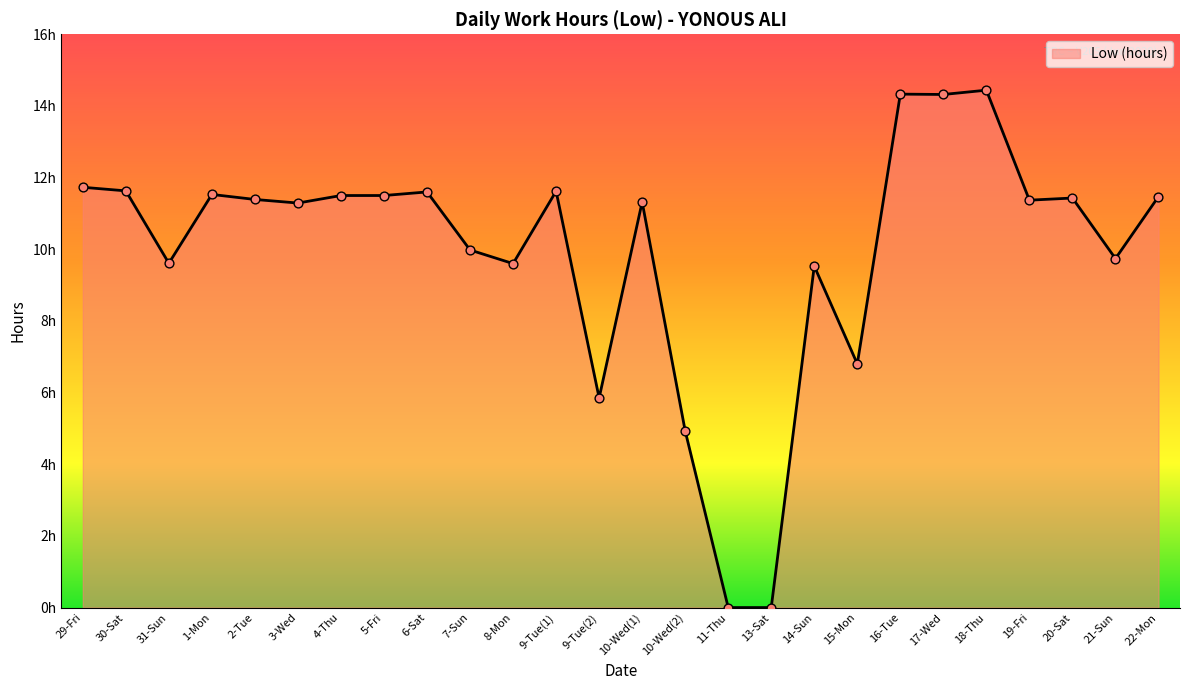

Which has a higher value, 13-Sat or 20-Sat?

20-Sat